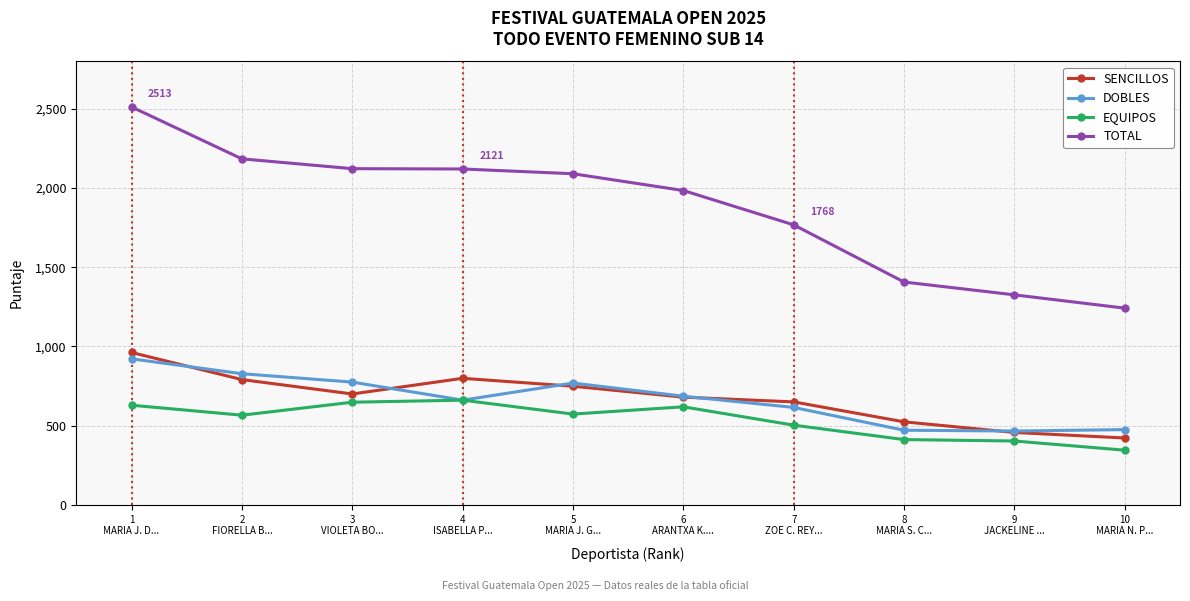

True or false: SENCILLOS and TOTAL cross at least once.

False